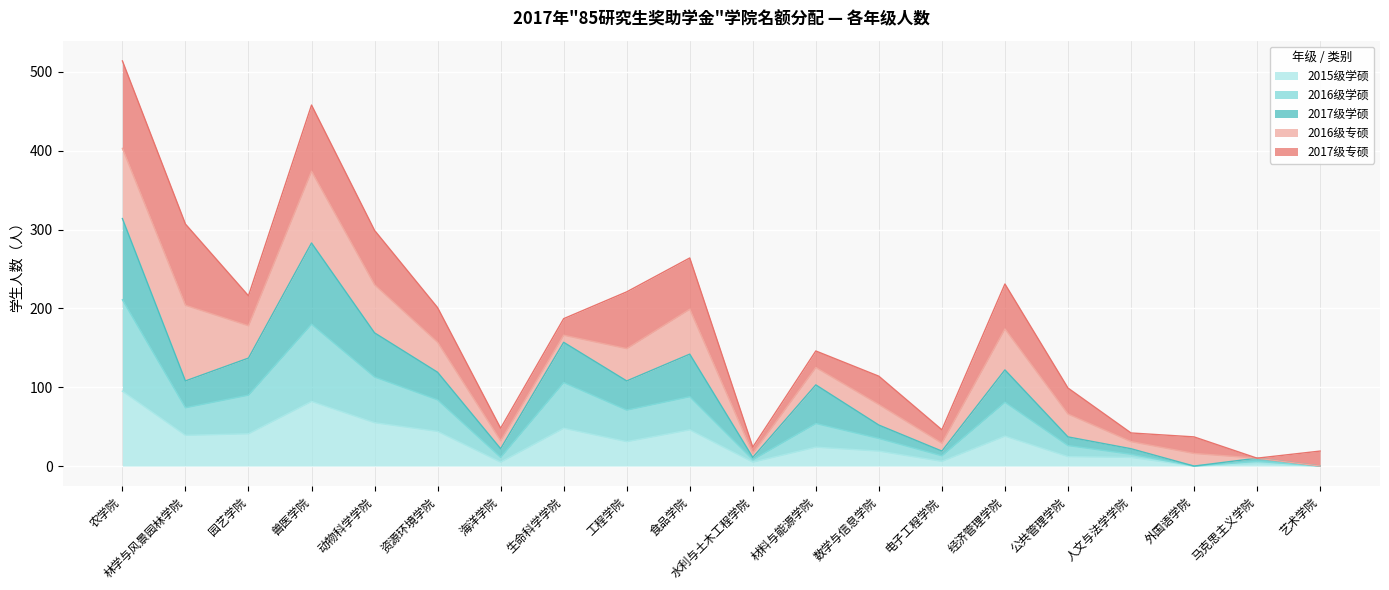

True or false: 2017级学硕 and 2016级学硕 intersect in this chart.

False